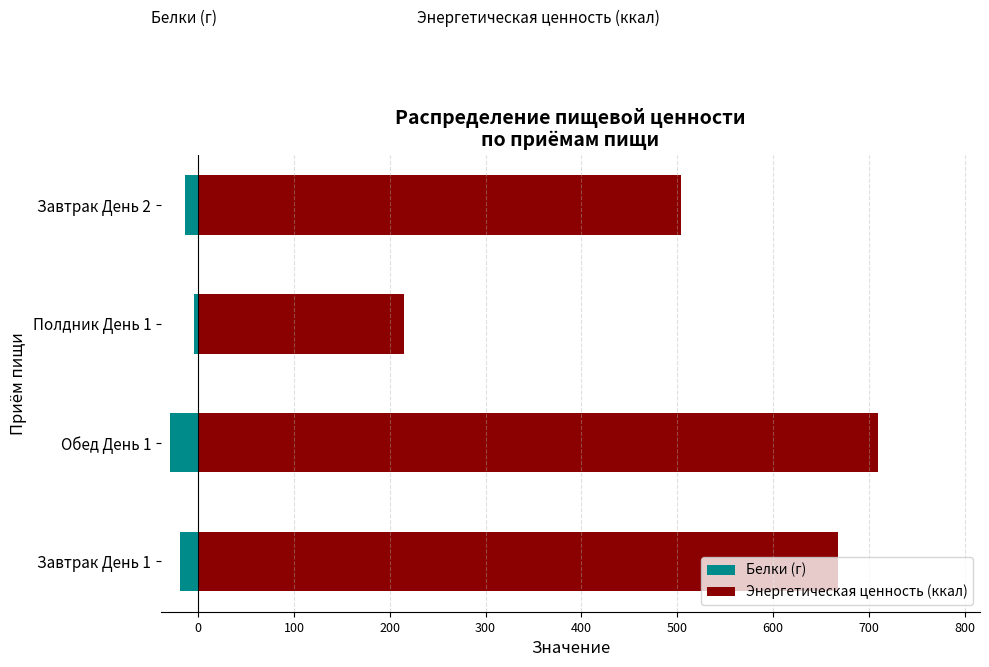

Are the bars grouped side by side (vs. stacked)?

Yes